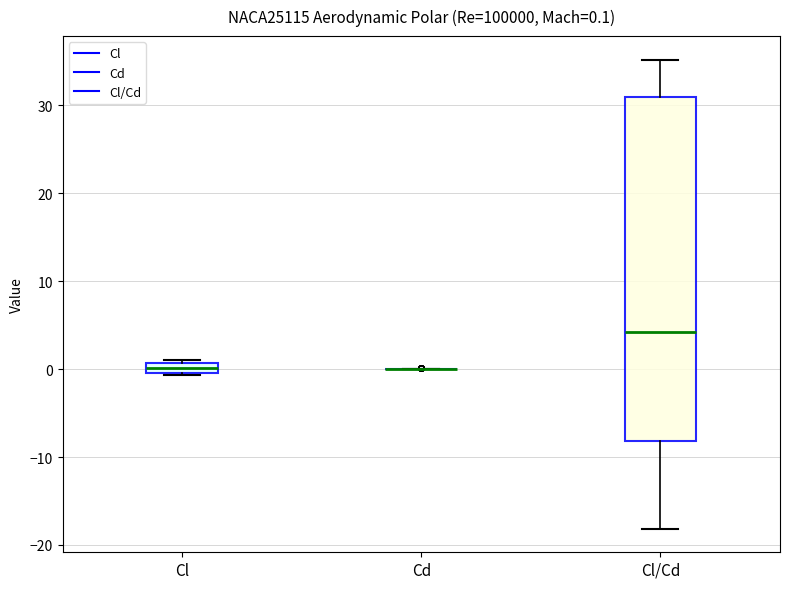

Which box is the tallest, from its lower edge to its upper edge?

Cl/Cd